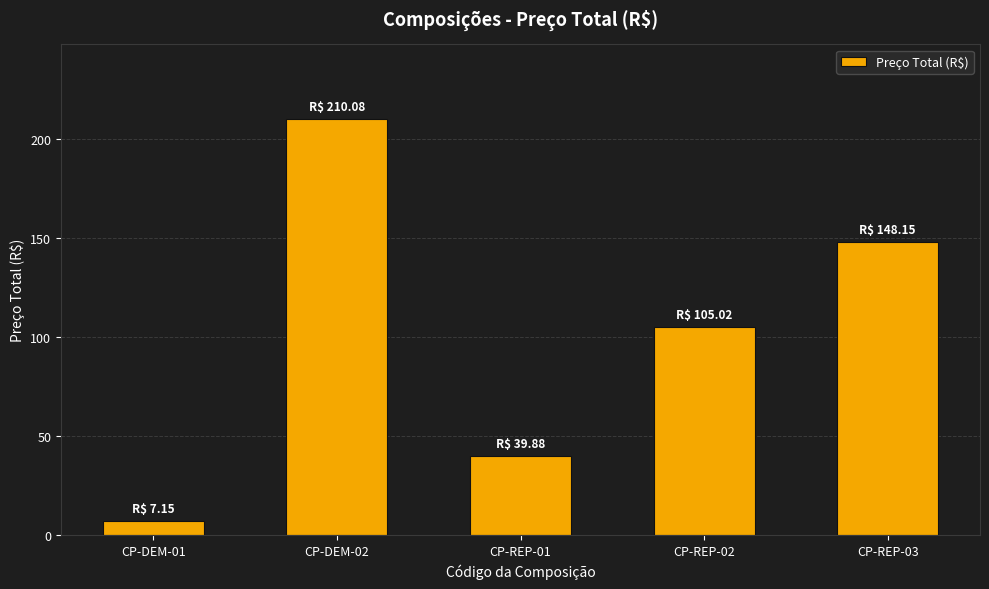

What is the approximate value at CP-DEM-01?

7.2